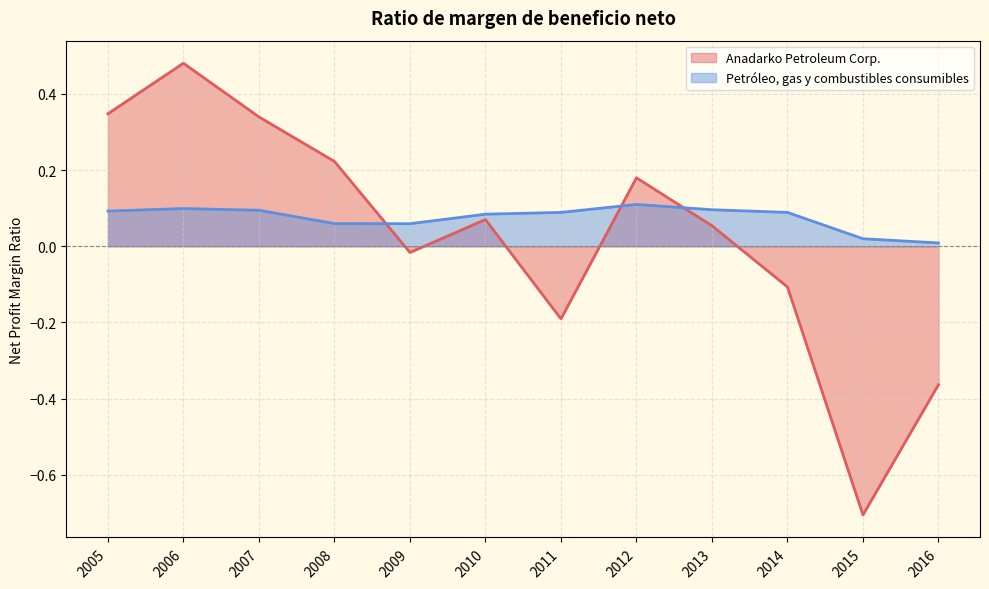

The value of Petróleo, gas y combustibles consumibles at 2005 is 0.1. True or false?

True